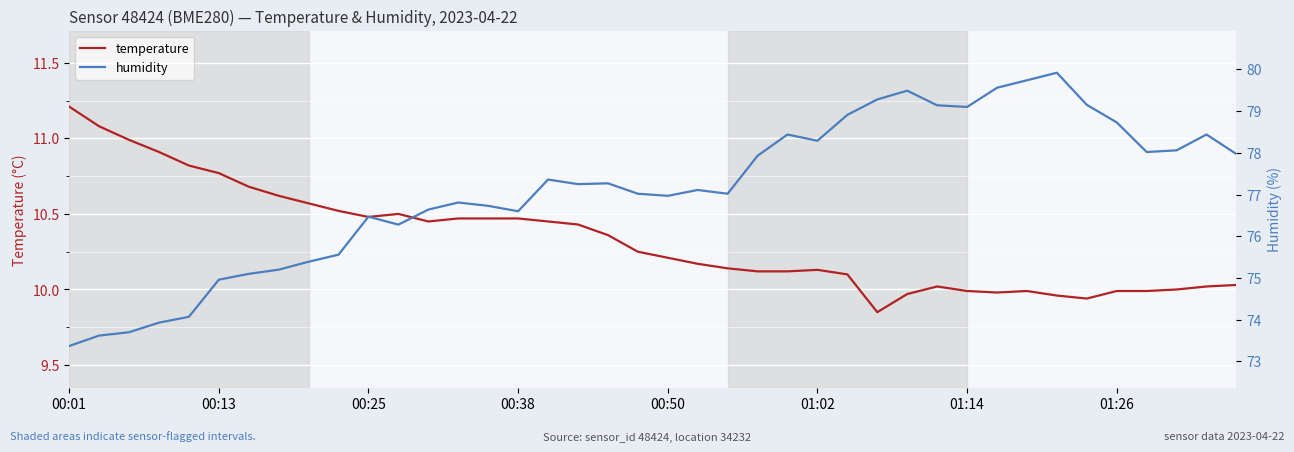

Count the number of categories in the chart.

40